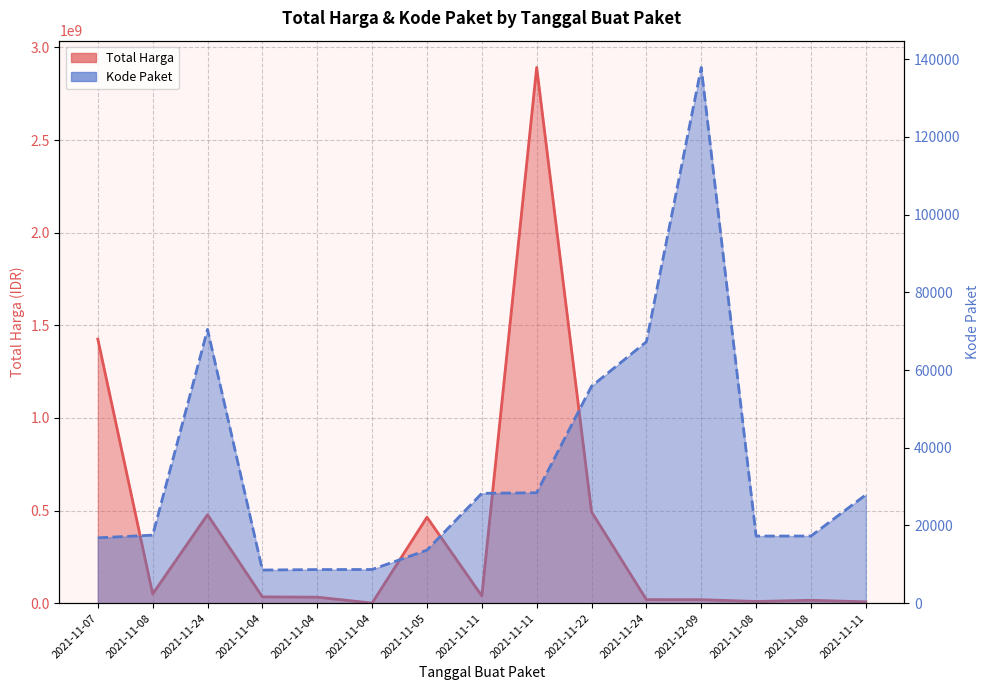

True or false: Total Harga has a value of 18900000 at 2021-12-09.

True